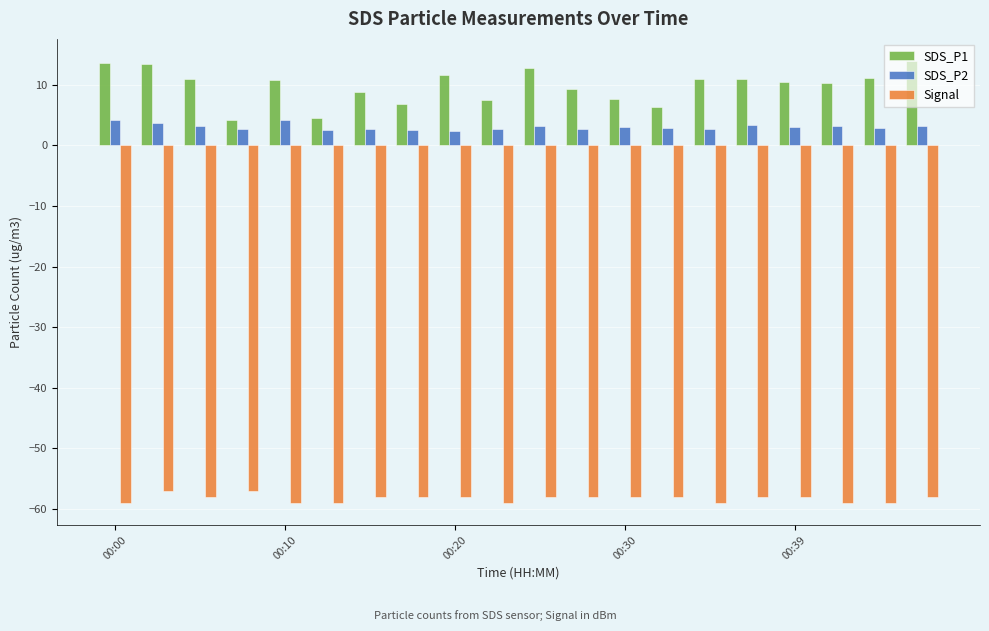

What is the sum of all SDS_P1 values?

196.2